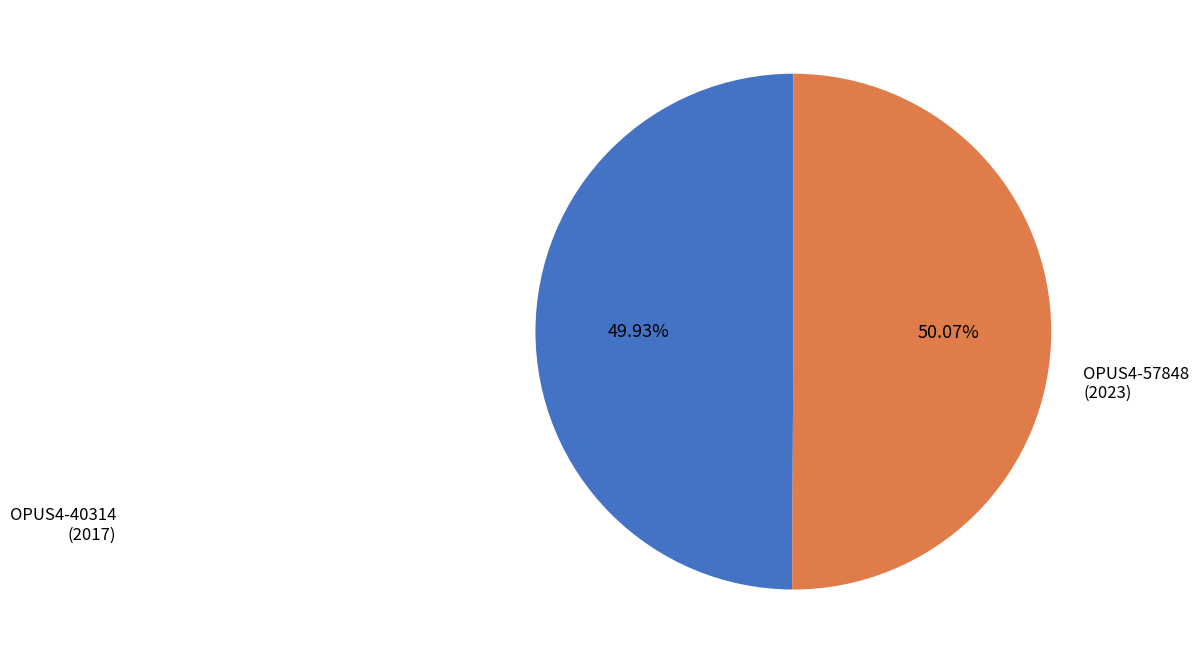

Does any single category account for the majority?

Yes